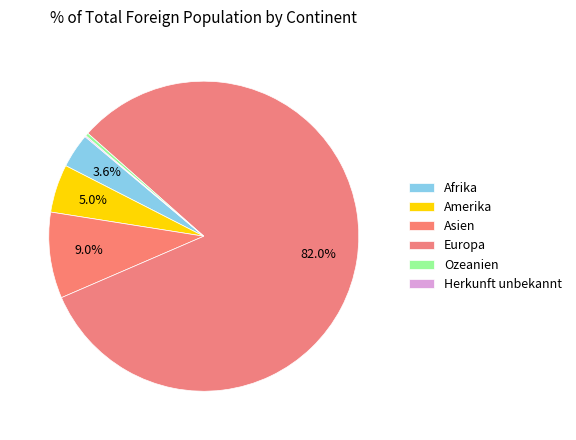

Does Asien represent more than half of the total?

No